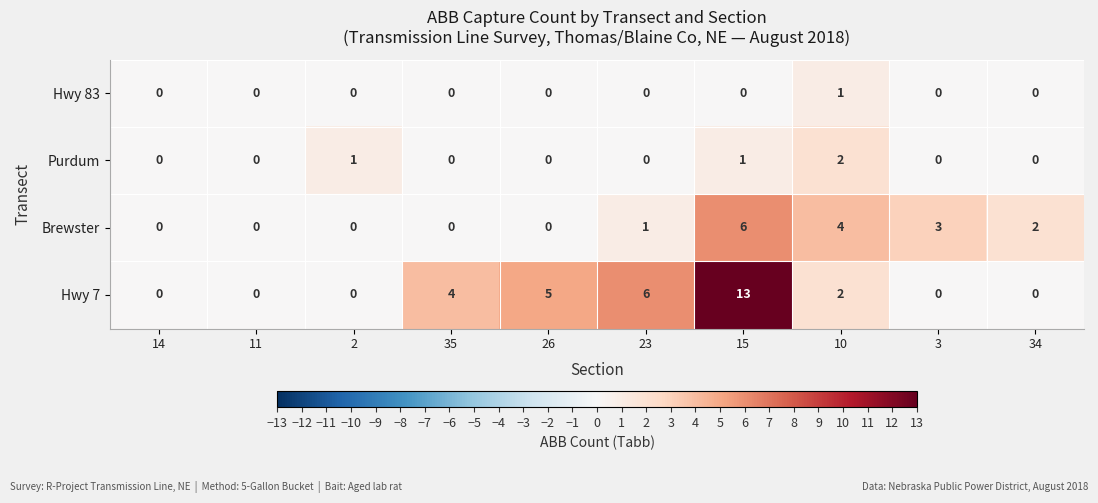

What is the sum of all Brewster values?

16